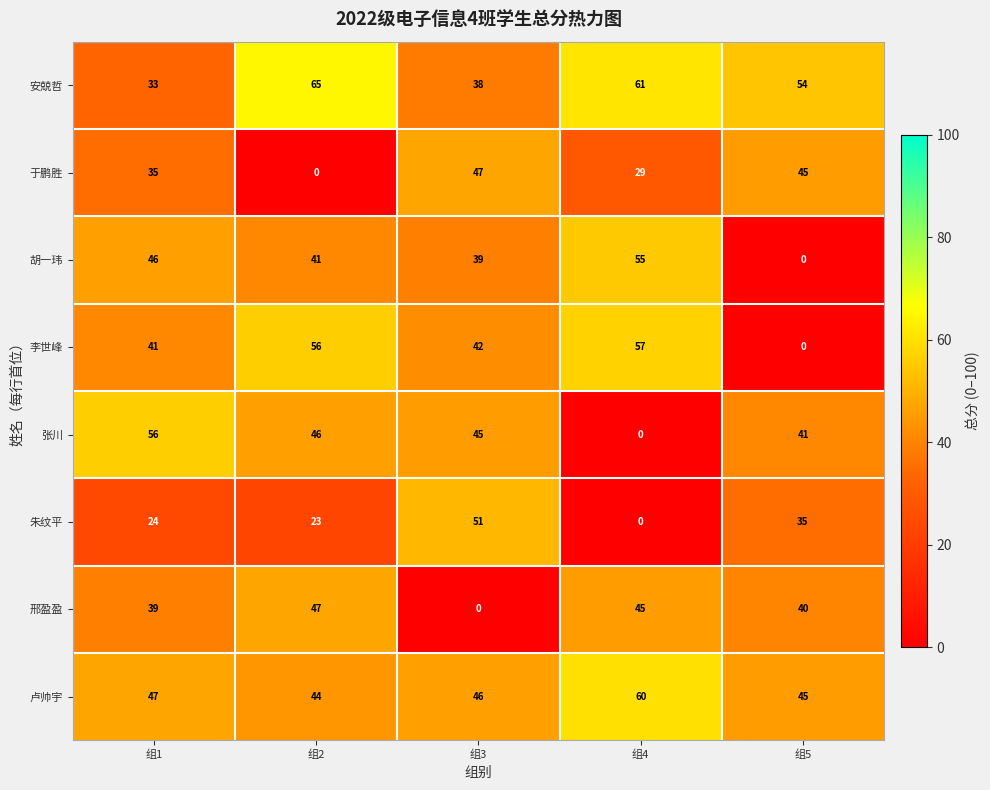

Which series has the largest range (max minus min)?

李世峰